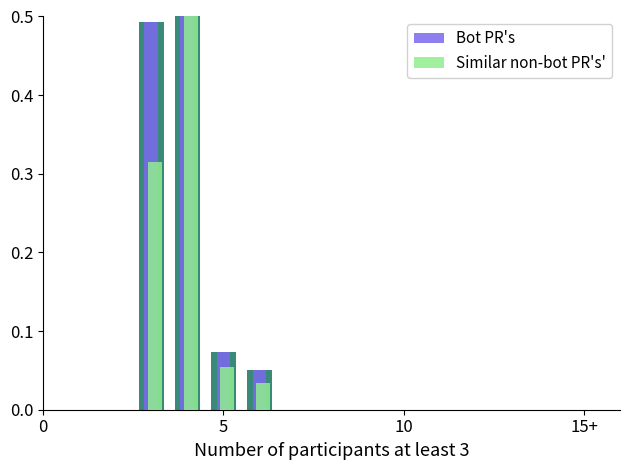

Does the chart contain stacked bars?

No